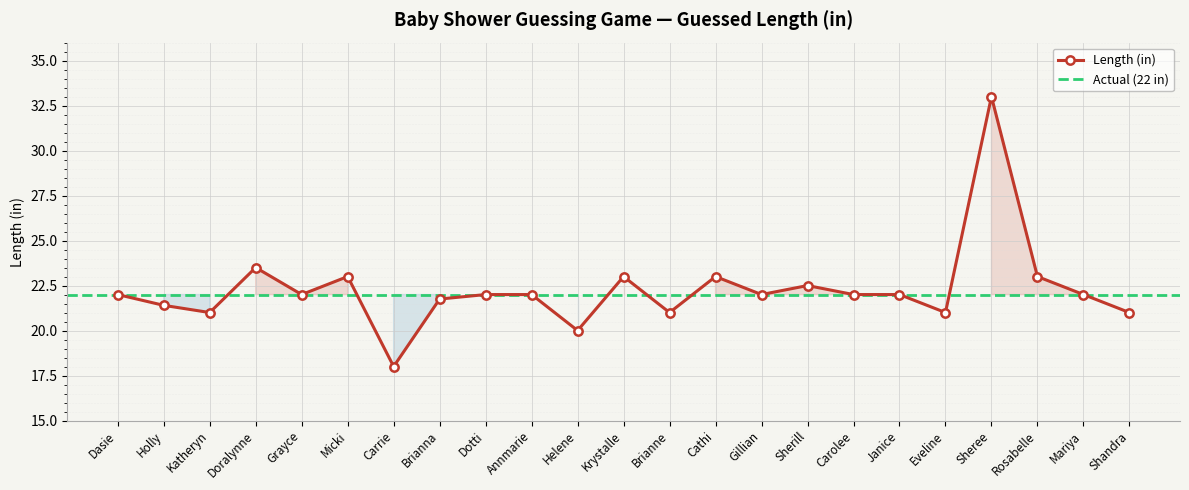

The chart shows a value of 7.2 at Brianne. True or false?

False